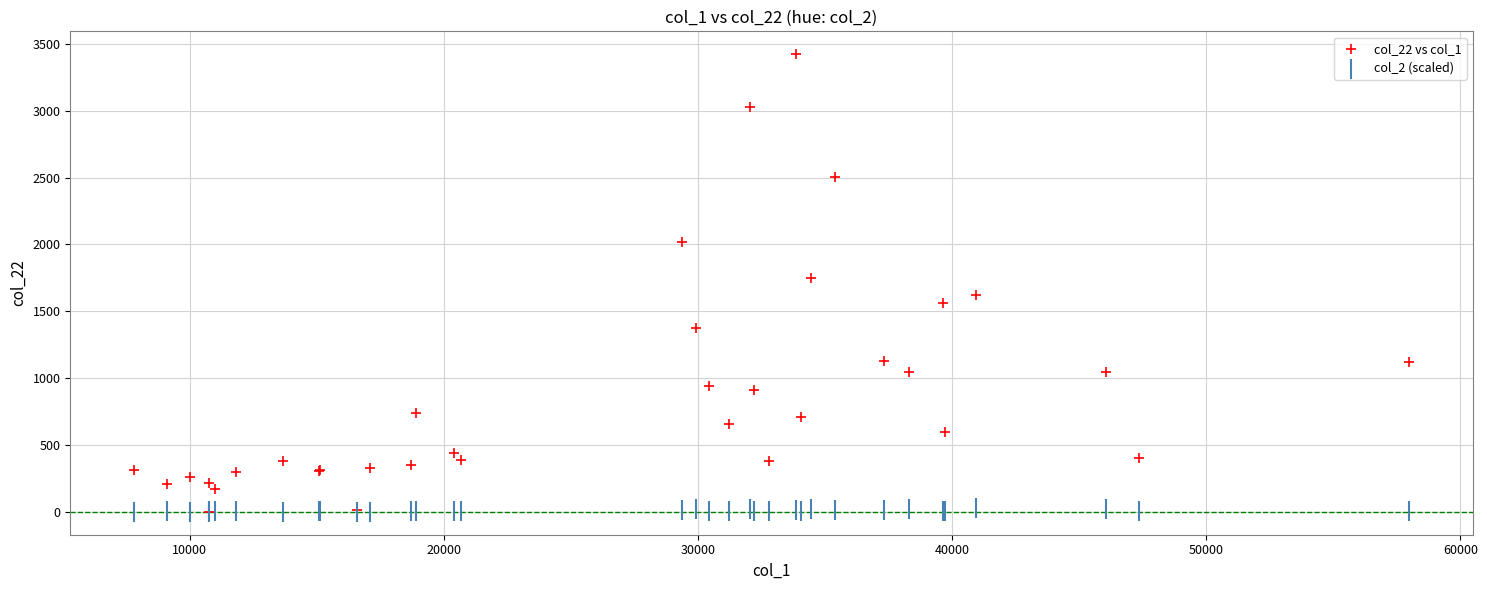

Across all series, what Y value is closest to 1711?

1751.0